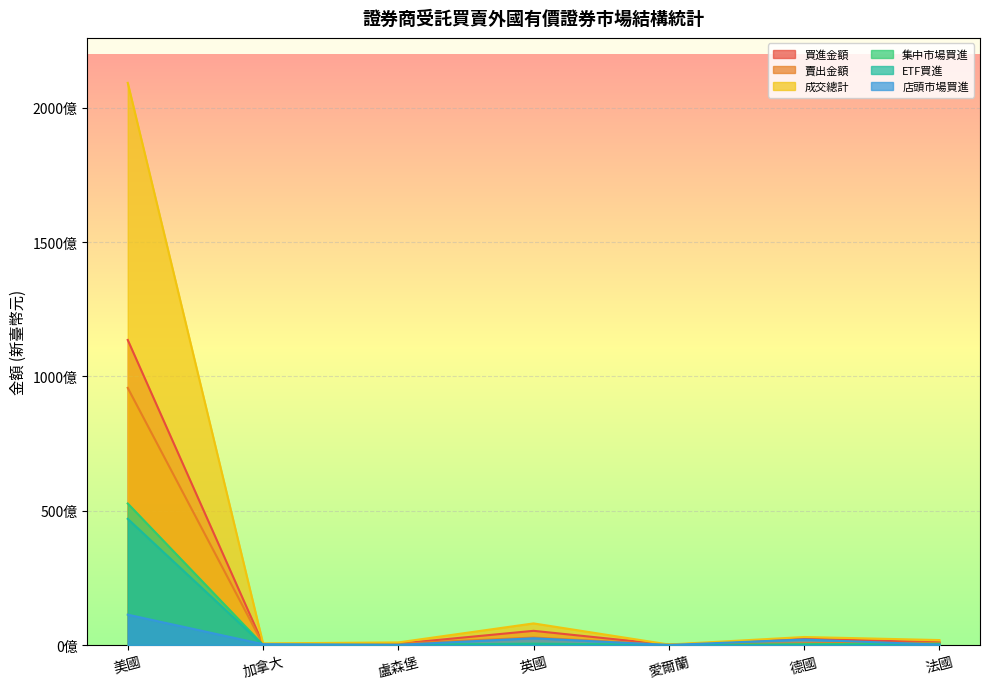

At which label is 買進金額 closest to 56828762008?

英國